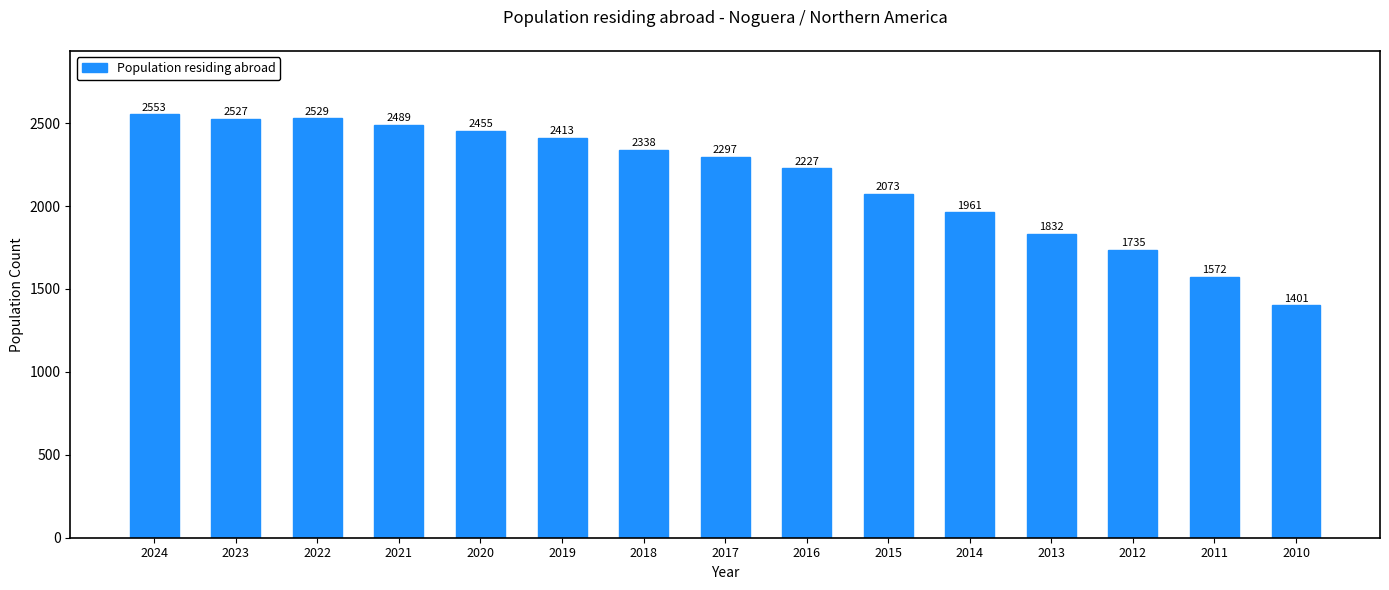

List the labels in order of value, largest first.

2024, 2022, 2023, 2021, 2020, 2019, 2018, 2017, 2016, 2015, 2014, 2013, 2012, 2011, 2010